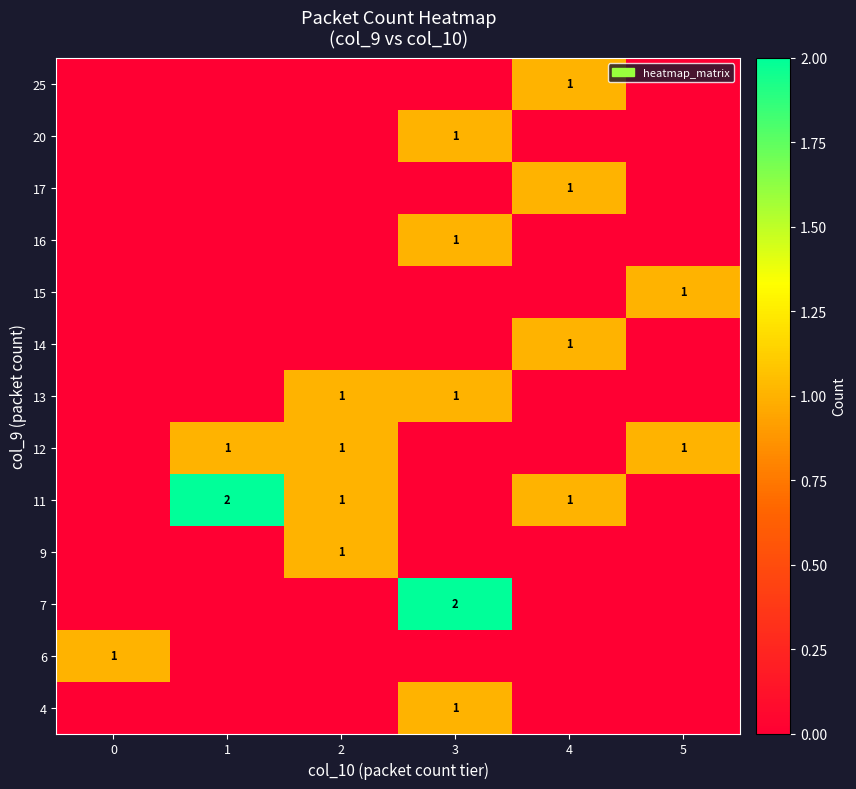

Which label corresponds to the largest value in the chart?

3